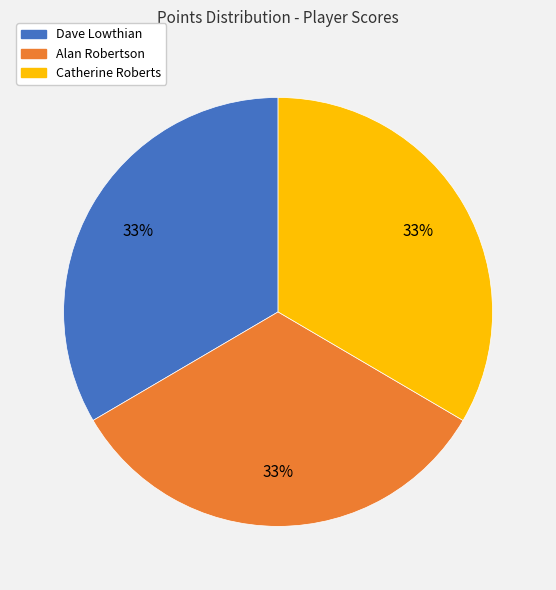

True or false: Dave Lowthian accounts for 33% of the total.

True